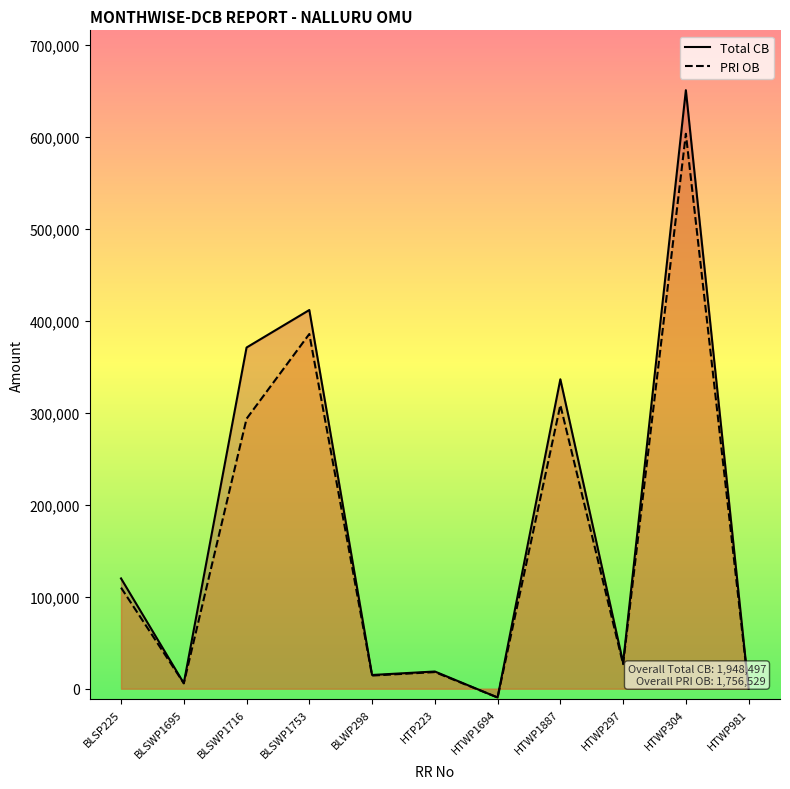

What position from the left is BLSP225?

1